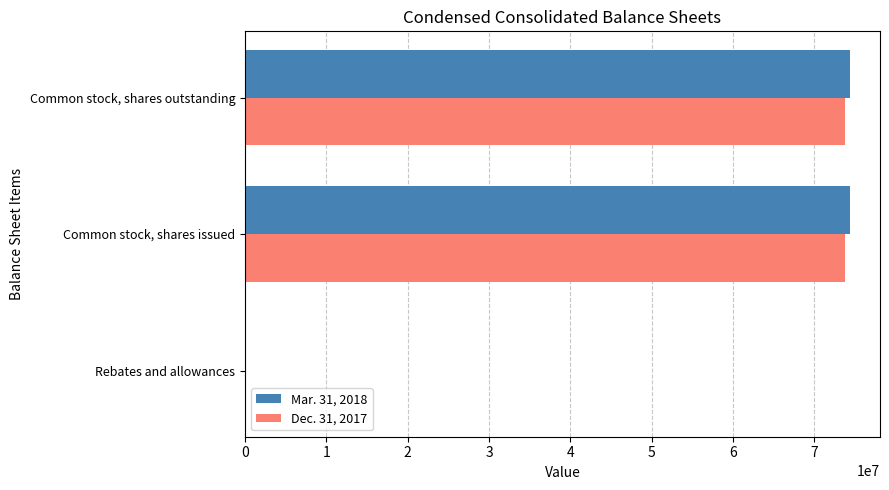

What is the greatest value displayed?

74338000